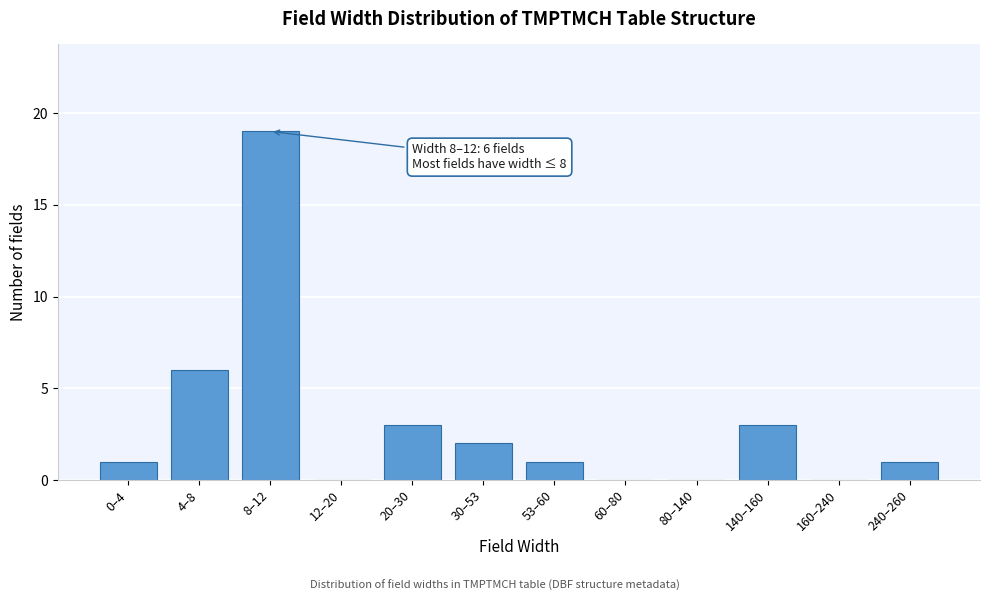

Reading left to right, what are all the values shown in this chart?

0–4=1	4–8=6	8–12=19	12–20=0	20–30=3	30–53=2	53–60=1	60–80=0	80–140=0	140–160=3	160–240=0	240–260=1